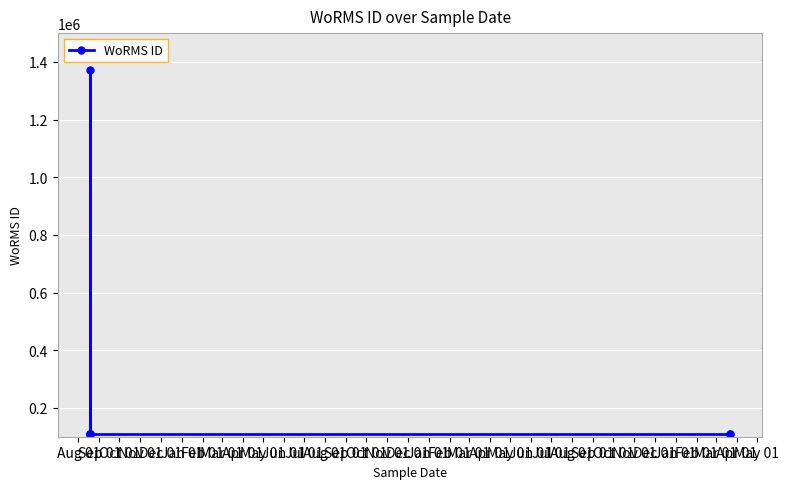

What is the average value?

289681